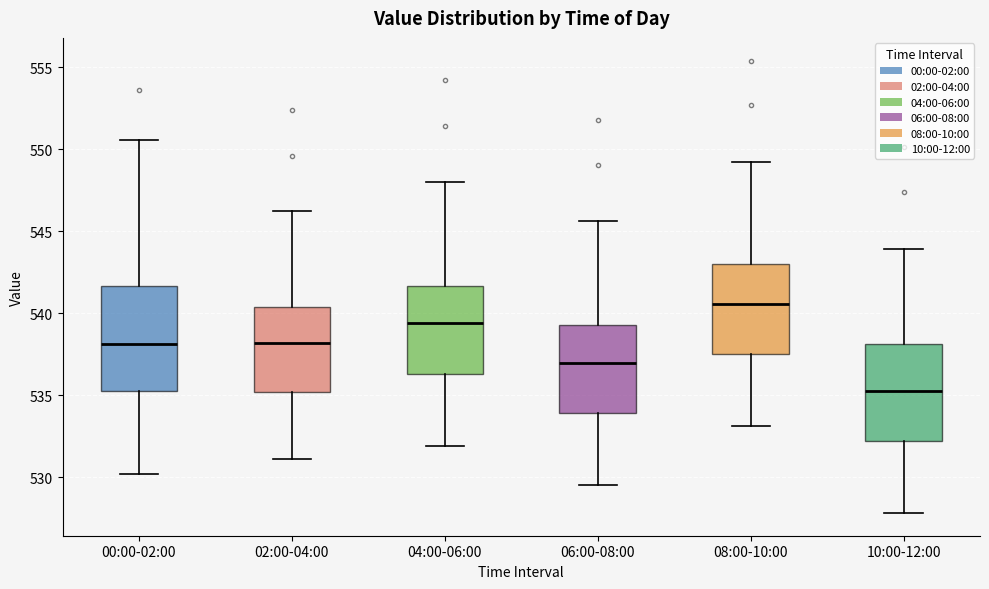

Reading left to right, transcribe this box plot: for each box, give where its median line is, the range the box spans, and where its two whiskers end, as read against the y-axis. The values are not printed on the chart, so give them approximately, as read against the axis.

00:00-02:00: median 538.0, box 535.5 to 541.5, whiskers 530.0 to 550.5
02:00-04:00: median 538.0, box 535.0 to 540.5, whiskers 531.0 to 546.0
04:00-06:00: median 539.5, box 536.5 to 541.5, whiskers 532.0 to 548.0
06:00-08:00: median 537.0, box 534.0 to 539.5, whiskers 529.5 to 545.5
08:00-10:00: median 540.5, box 537.5 to 543.0, whiskers 533.0 to 549.0
10:00-12:00: median 535.5, box 532.0 to 538.0, whiskers 528.0 to 544.0